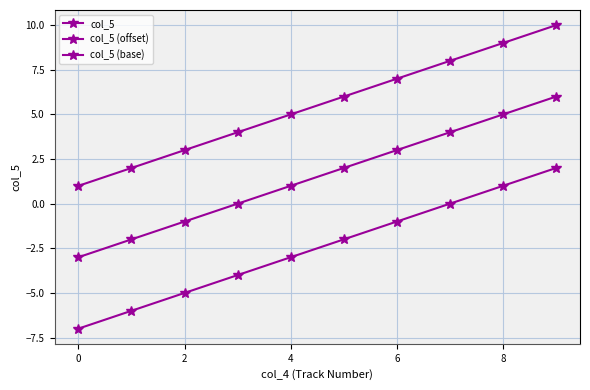

How many categories are shown in the chart?

10